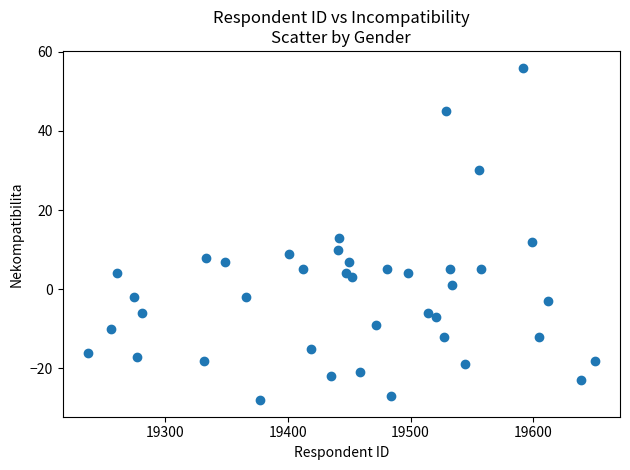

What Y value in the scatter plot is closest to 14?

13